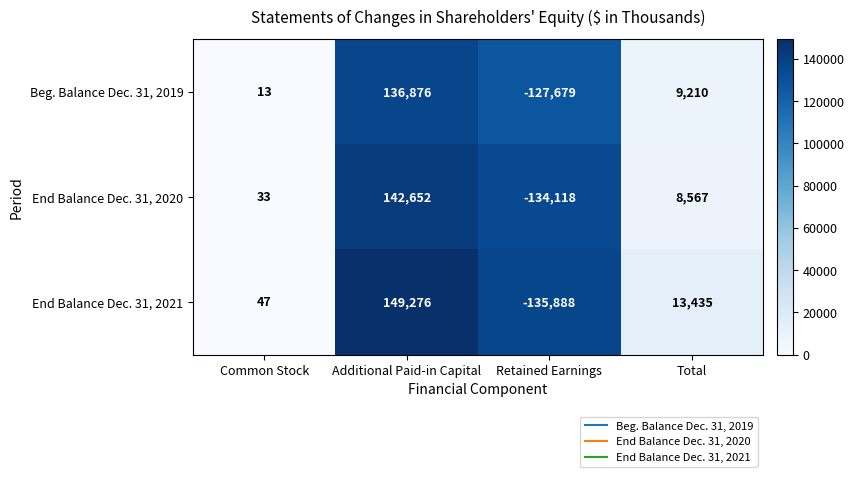

What is the maximum value shown in the chart?

149276